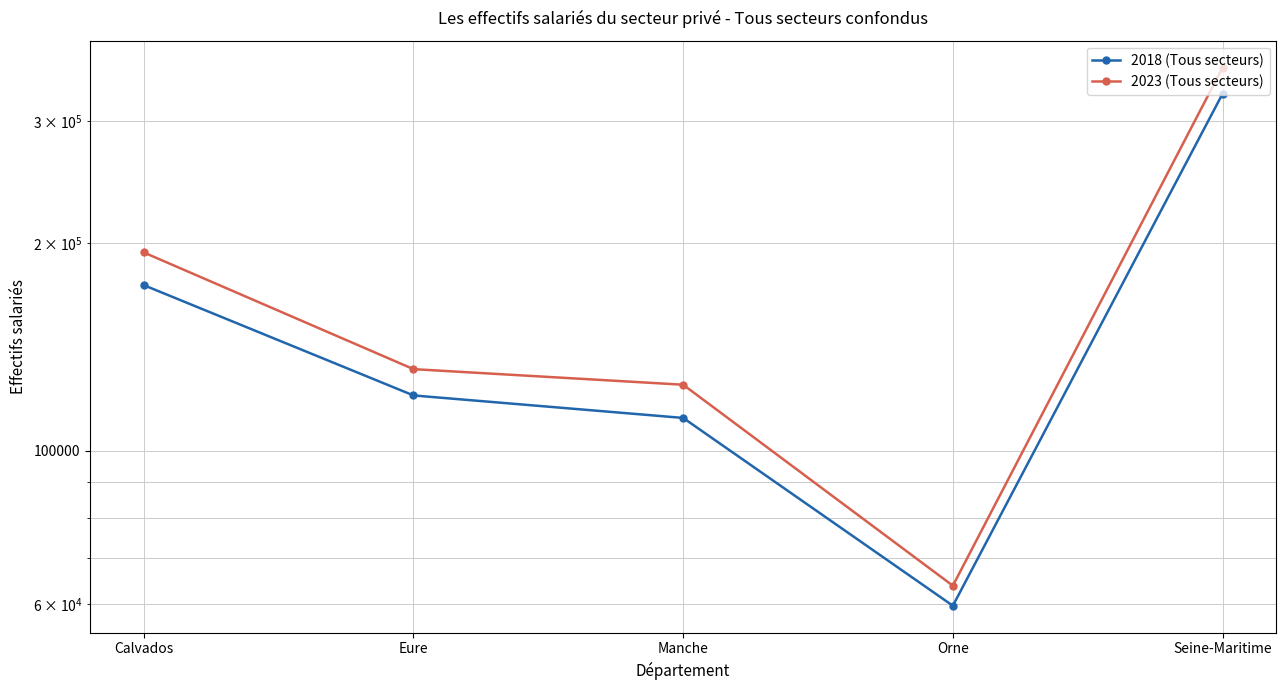

Which label corresponds to the smallest value in the chart?

Orne